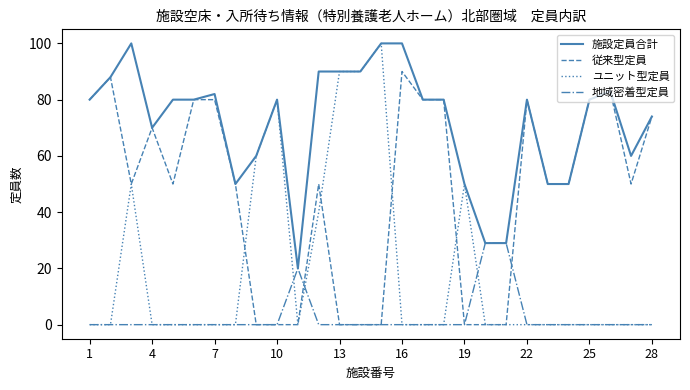

Count the ユニット型定員 values in the range 0 to 50.

23